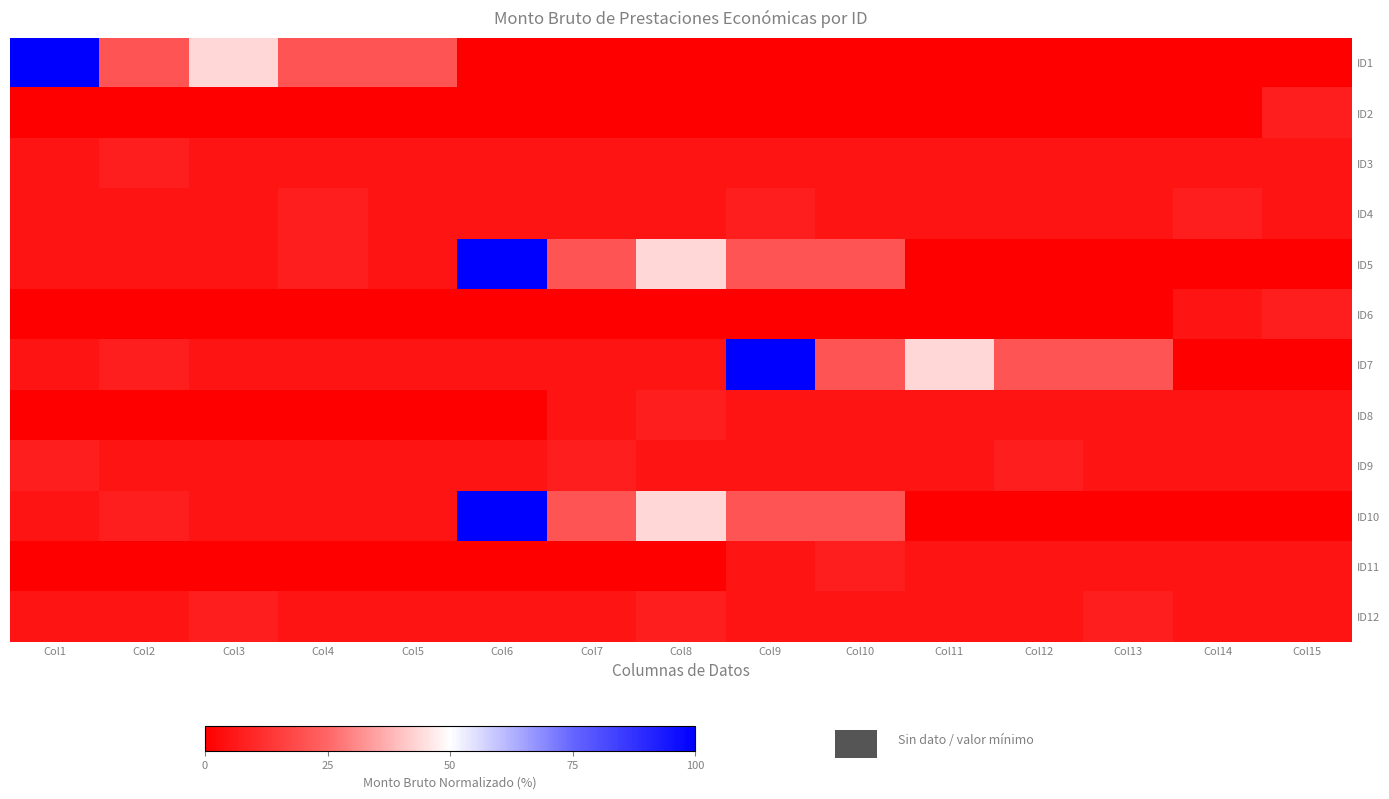

What is the total value across all series at Col2?

63.8